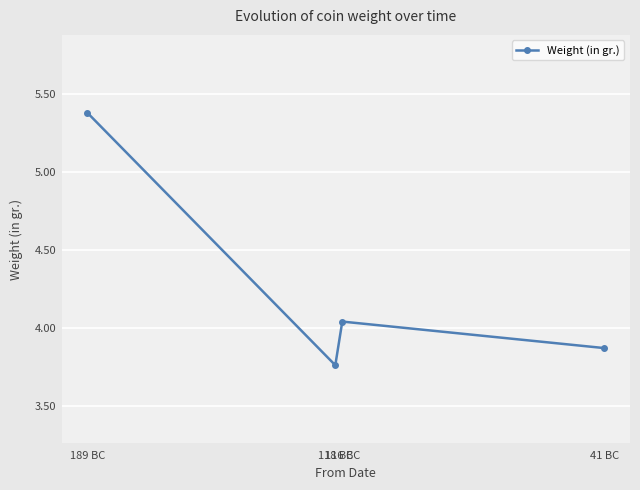

What is the change in value from 118 BC to 116 BC?

+0.3